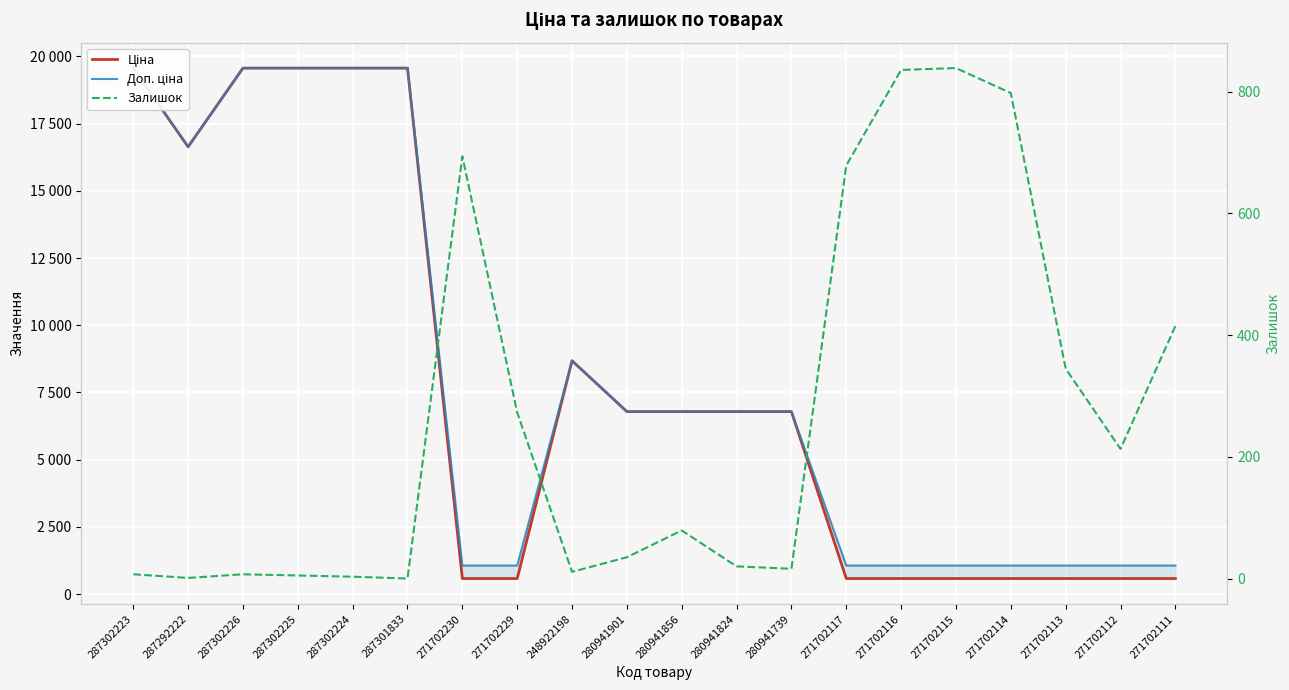

Where does the Ціна series first go above 6787?

287302223